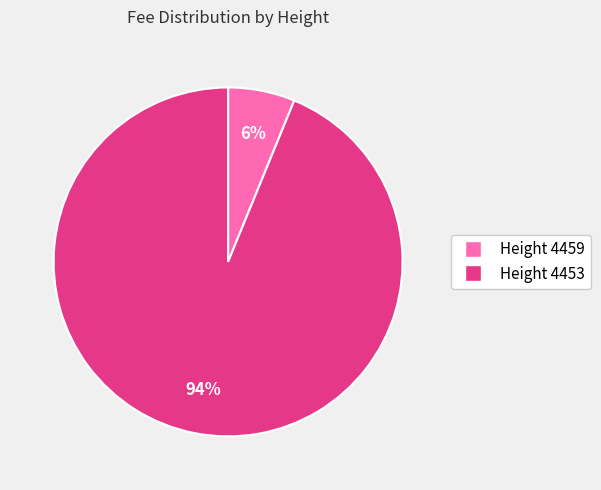

To the nearest percent, what is the difference between the largest and smallest slice percentages?

88%